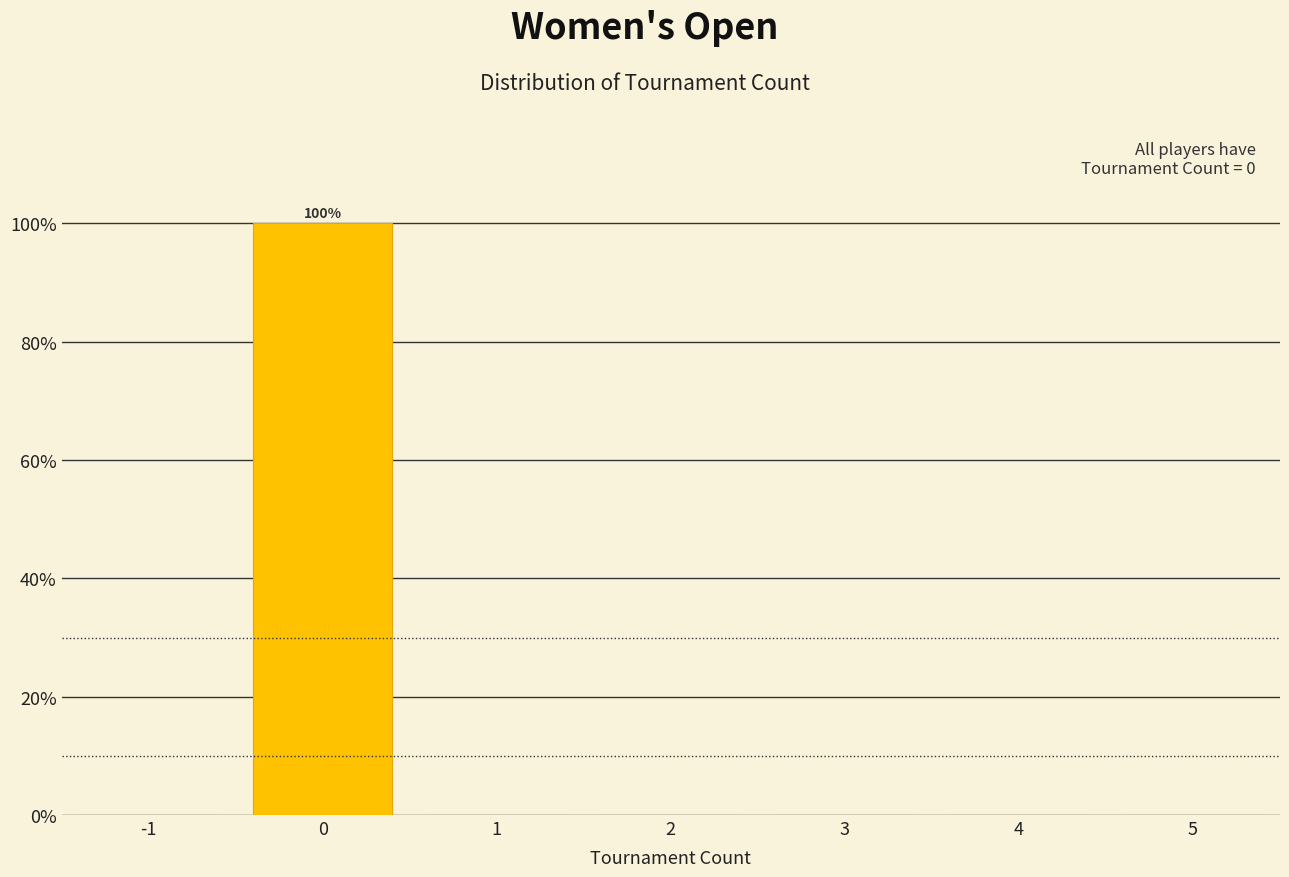

Reading left to right, what are all the values shown in this chart?

-1=0	0=100	1=0	2=0	3=0	4=0	5=0